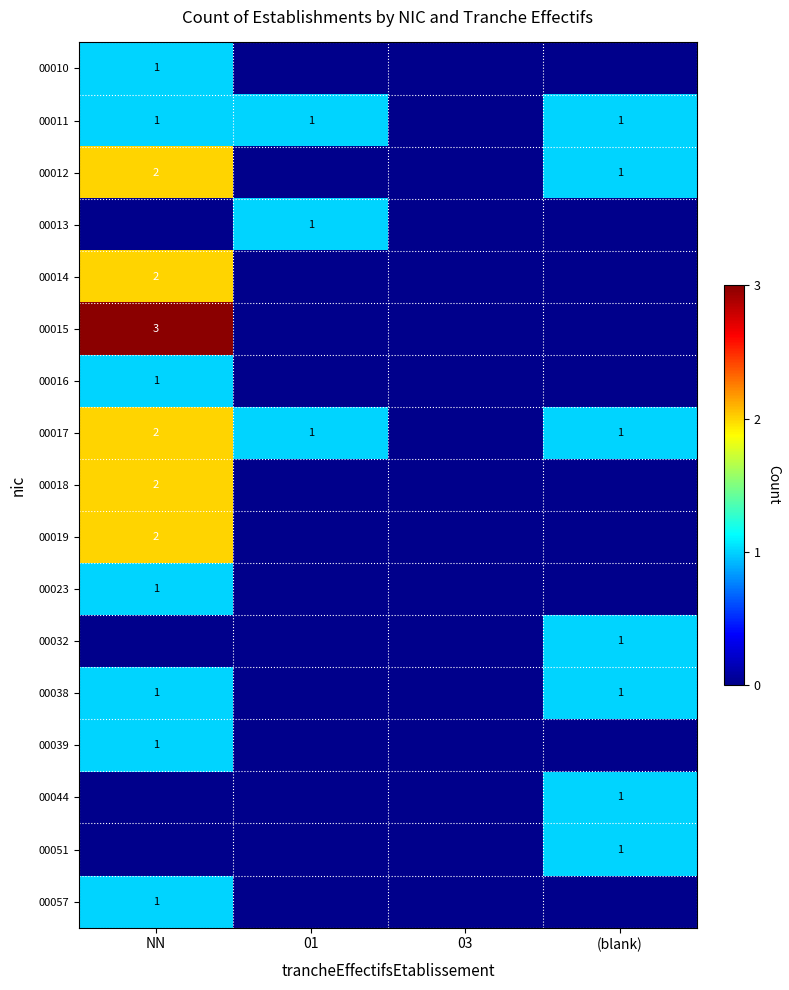

At which category is the sum across all series the highest?

NN